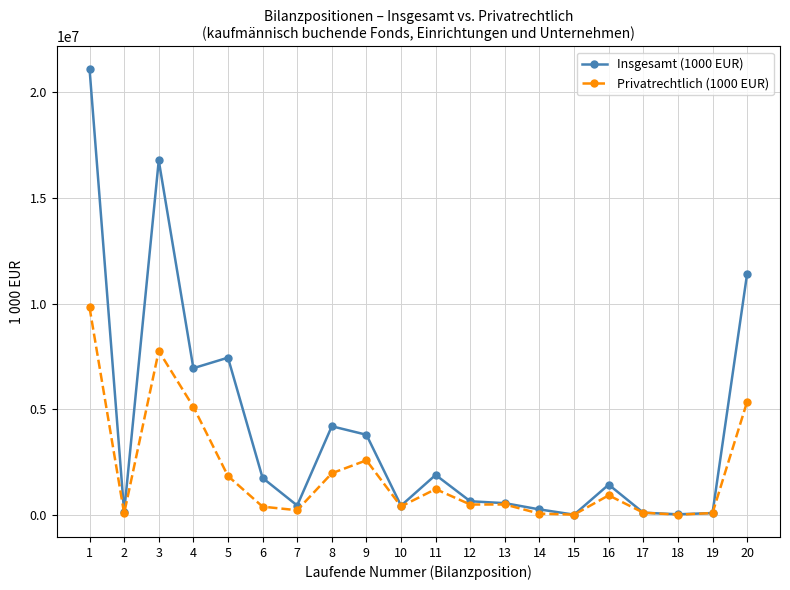

Which series changed the most between 7 and 15?

Insgesamt (1000 EUR)